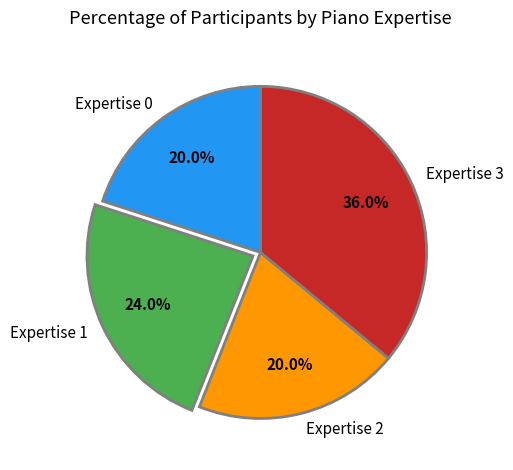

Is there any slice that represents more than half of the pie?

No